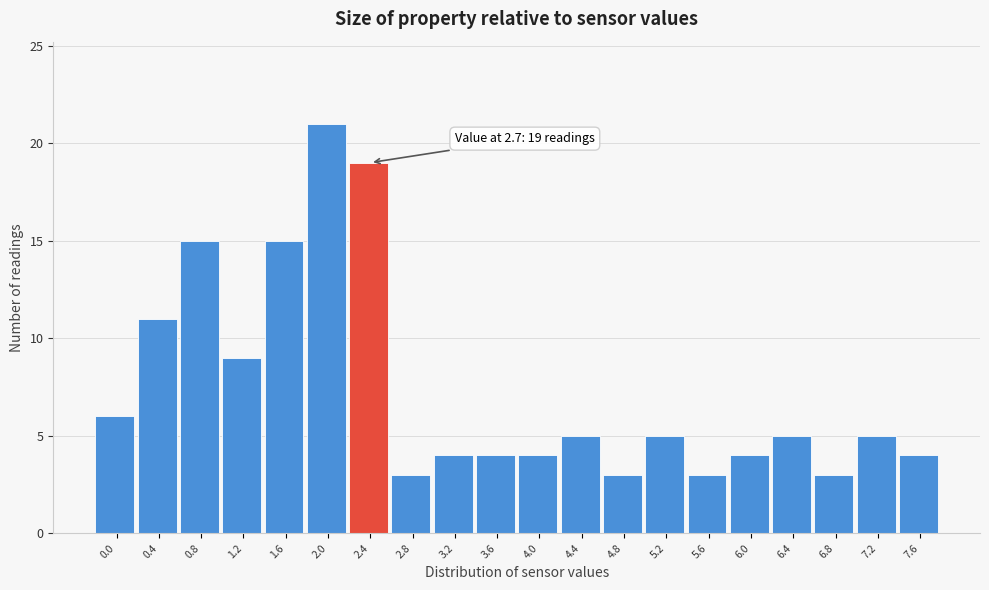

Reading left to right, transcribe all the data shown in this chart.

0.0=6	0.4=11	0.8=15	1.2=9	1.6=15	2.0=21	2.4=19	2.8=3	3.2=4	3.6=4	4.0=4	4.4=5	4.8=3	5.2=5	5.6=3	6.0=4	6.4=5	6.8=3	7.2=5	7.6=4